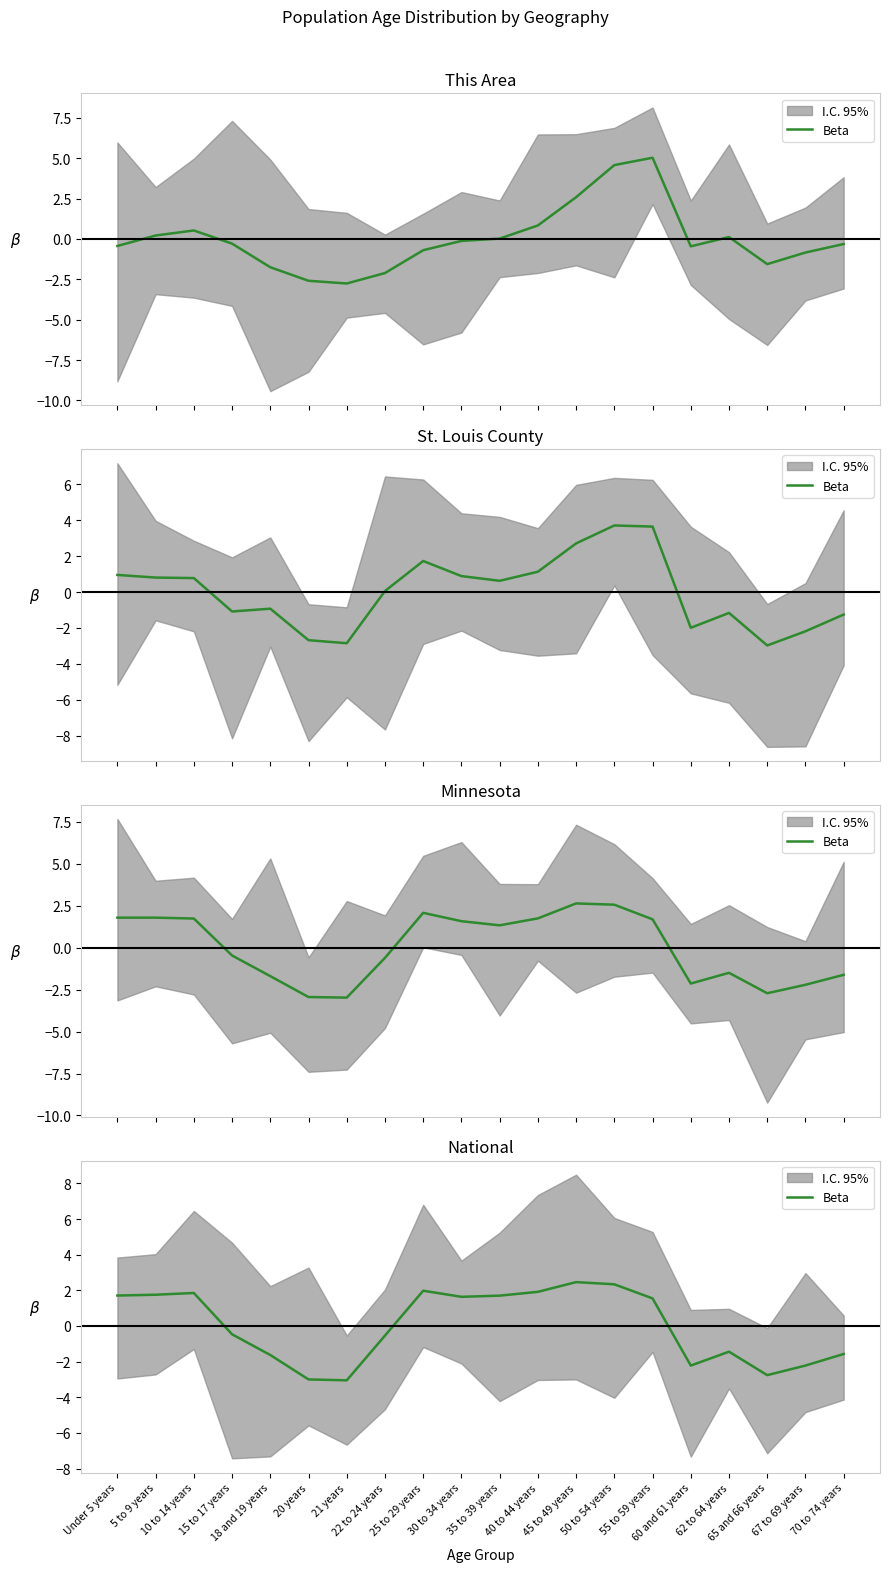

Rank the categories by value from lowest to highest.

21 years, 20 years, 65 and 66 years, 60 and 61 years, 67 to 69 years, 18 and 19 years, 70 to 74 years, 62 to 64 years, 22 to 24 years, 15 to 17 years, 55 to 59 years, 30 to 34 years, 35 to 39 years, Under 5 years, 5 to 9 years, 10 to 14 years, 40 to 44 years, 25 to 29 years, 50 to 54 years, 45 to 49 years